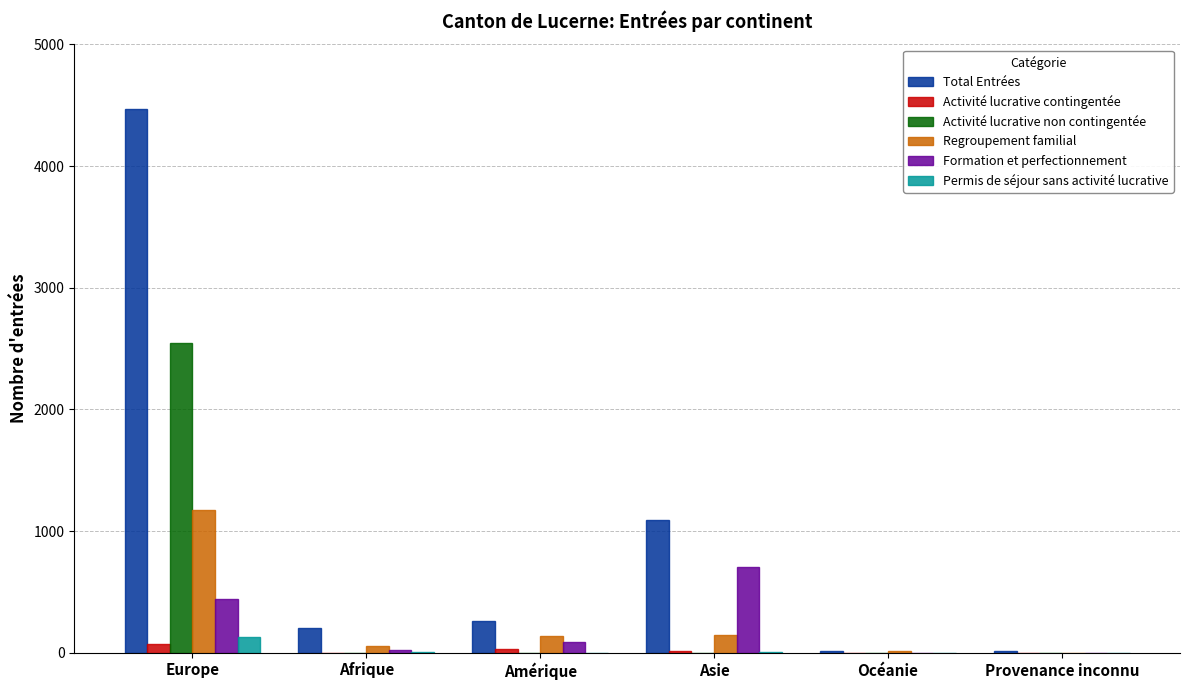

What is the sum of all Activité lucrative non contingentée values?

2544